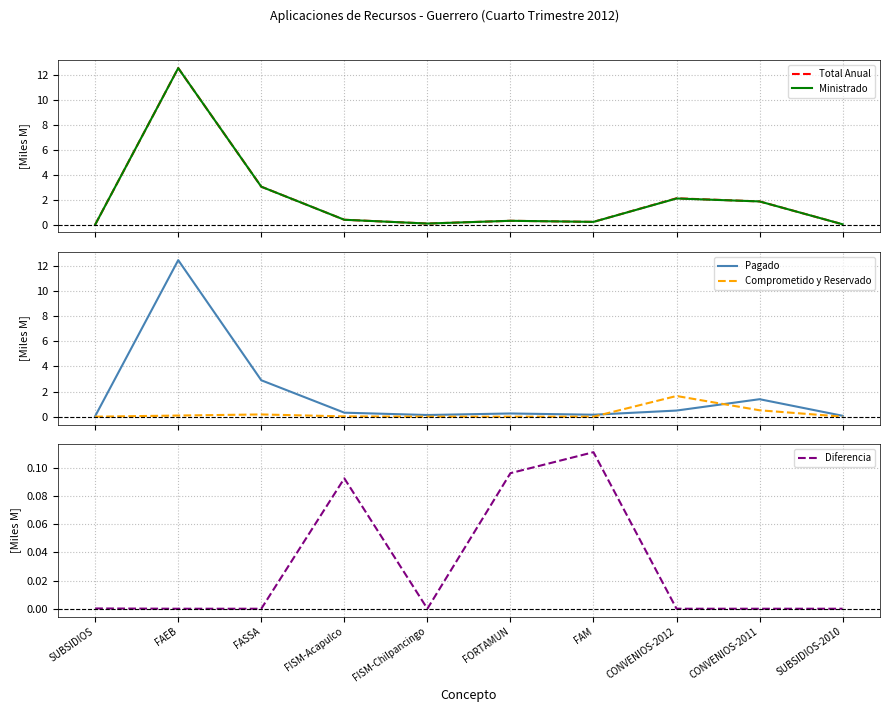

Read the Ministrado value at FAM.

0.3